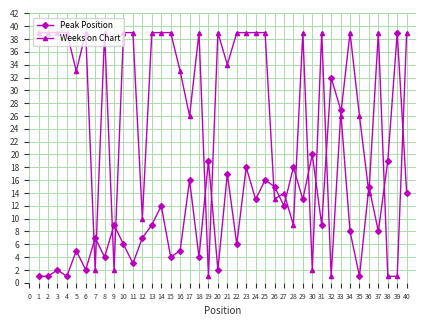

Is it true that Weeks on Chart equals 39 at 2?

True